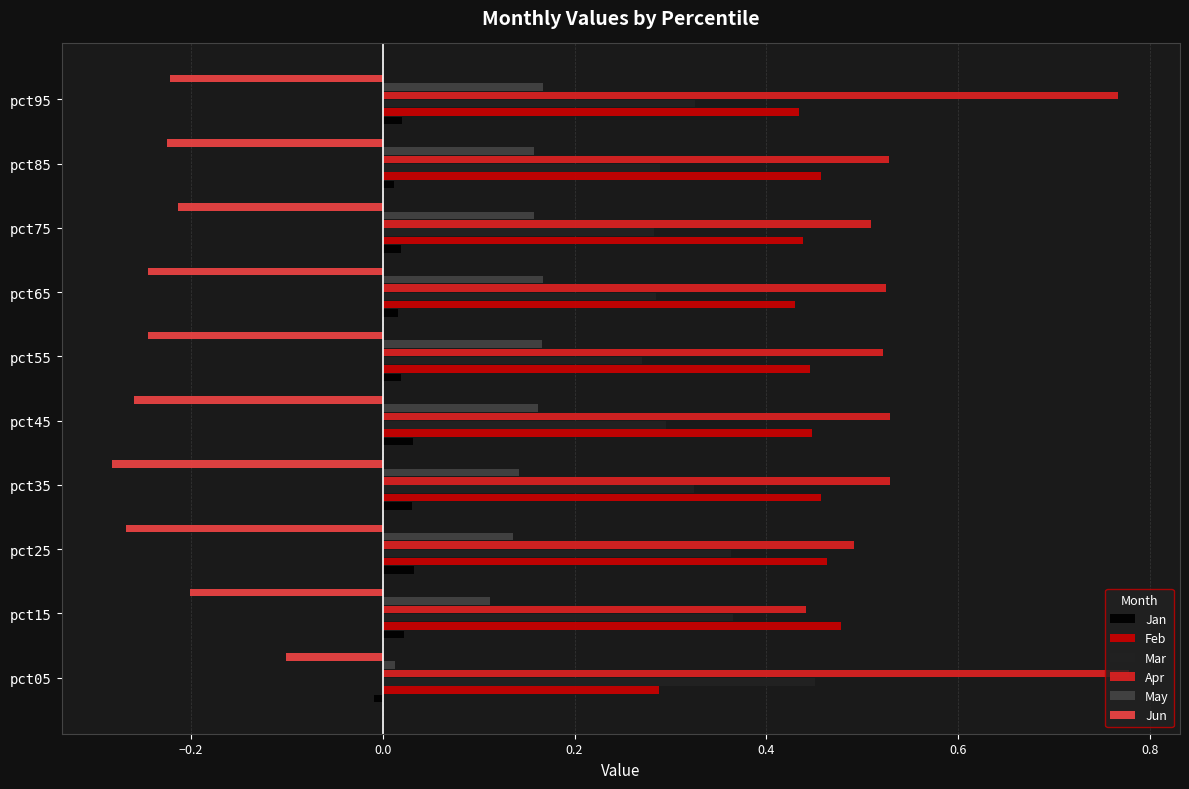

Which series has the largest range (max minus min)?

Apr